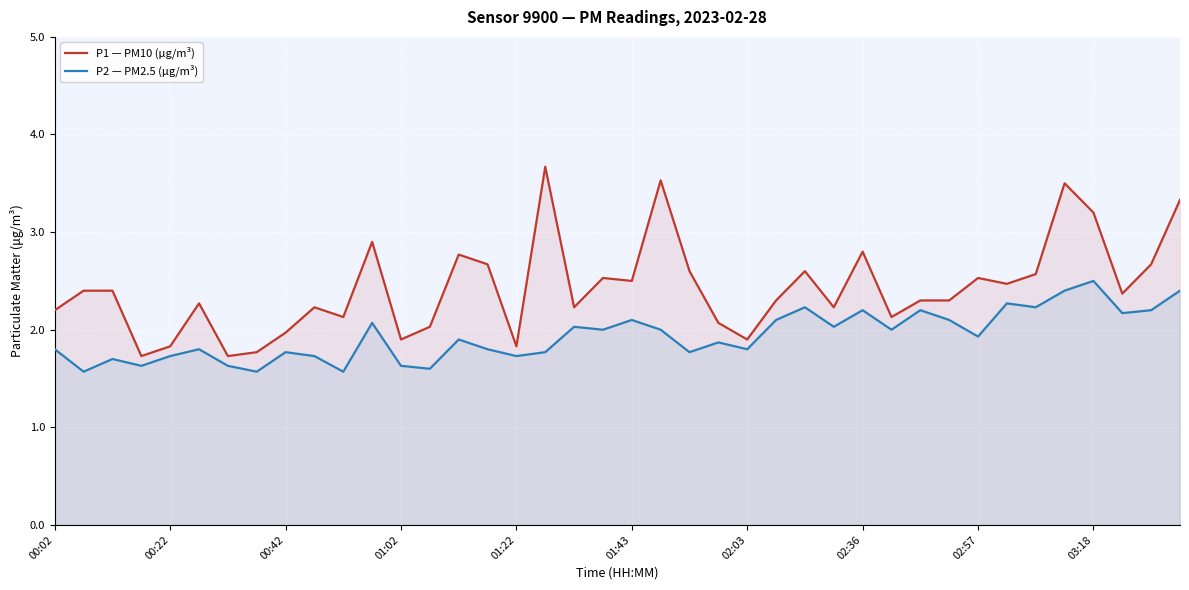

Which series has the largest range (max minus min)?

P1 — PM10 (µg/m³)